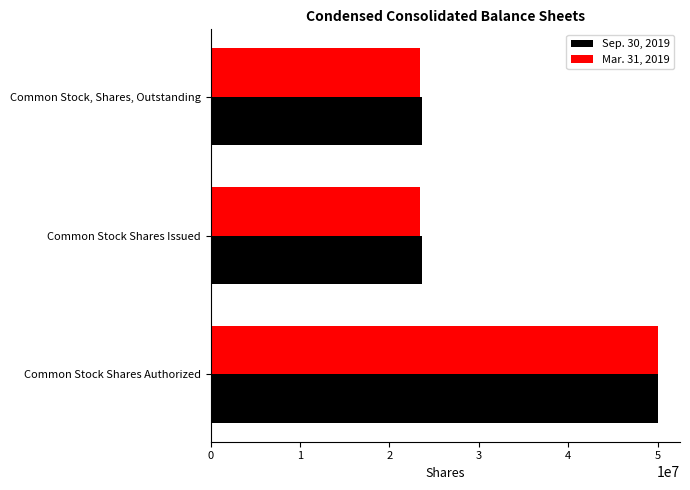

What is the minimum value shown in the chart?

23391101